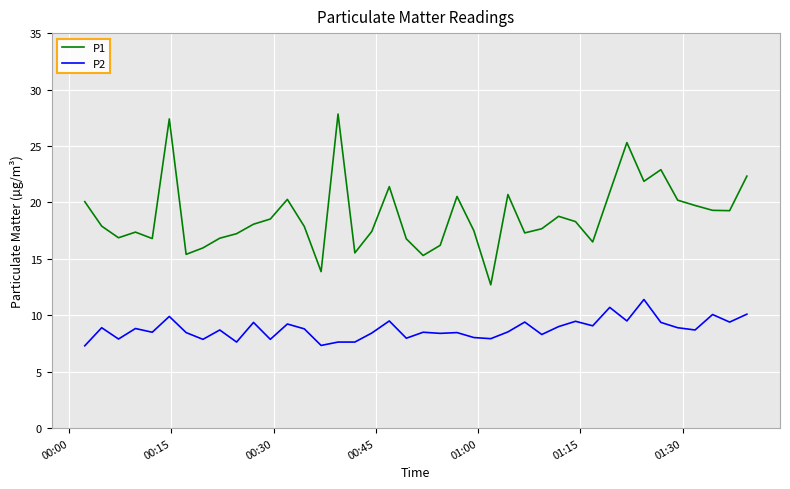

Count the number of categories in the chart.

40